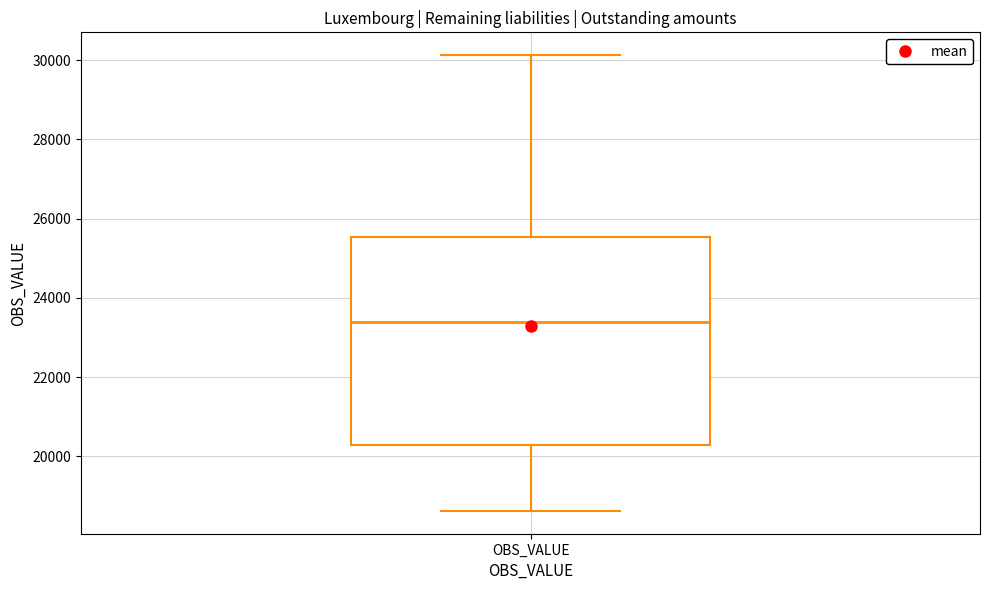

Where is the upper edge of the box for OBS_VALUE on the y-axis? The values are not printed on the chart, so give them approximately, as read against the axis.

25600